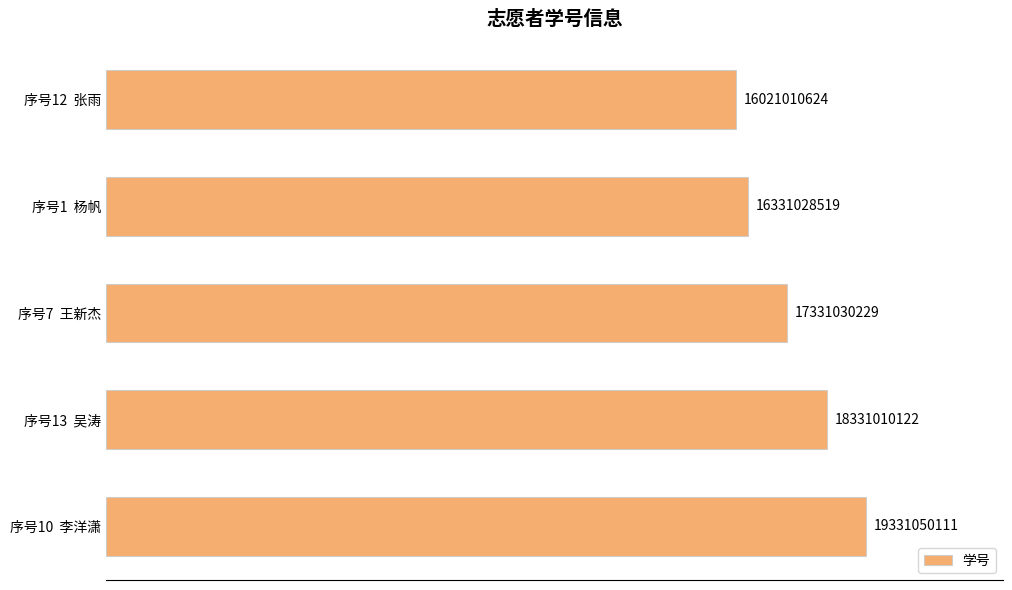

Rank the categories by value from lowest to highest.

序号12  张雨, 序号1  杨帆, 序号7  王新杰, 序号13  吴涛, 序号10  李洋潇